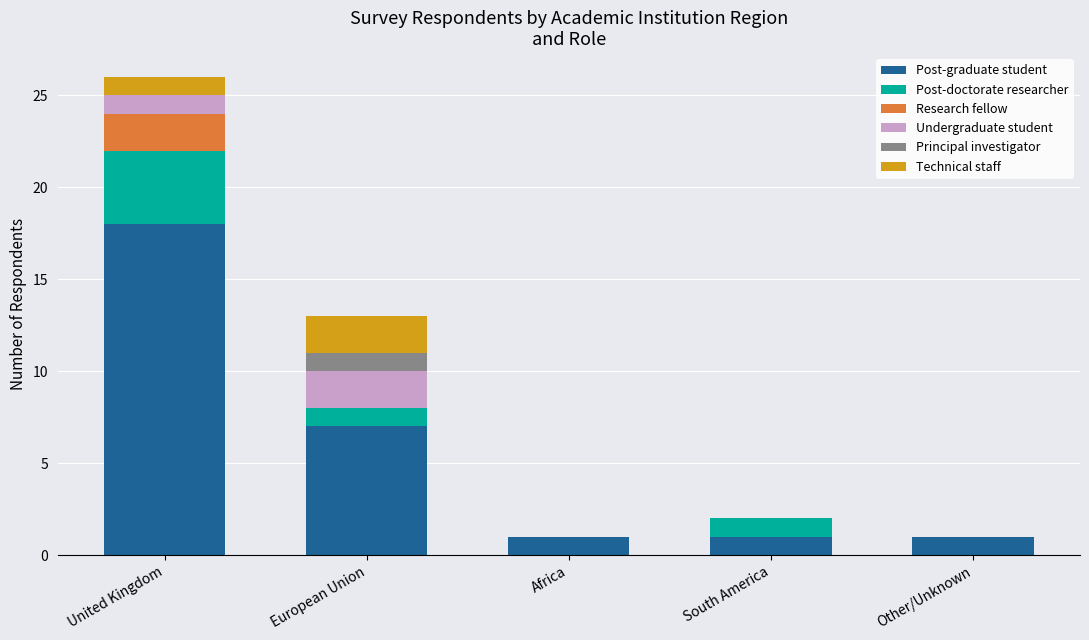

The value of Post-graduate student at Africa is 1. True or false?

True